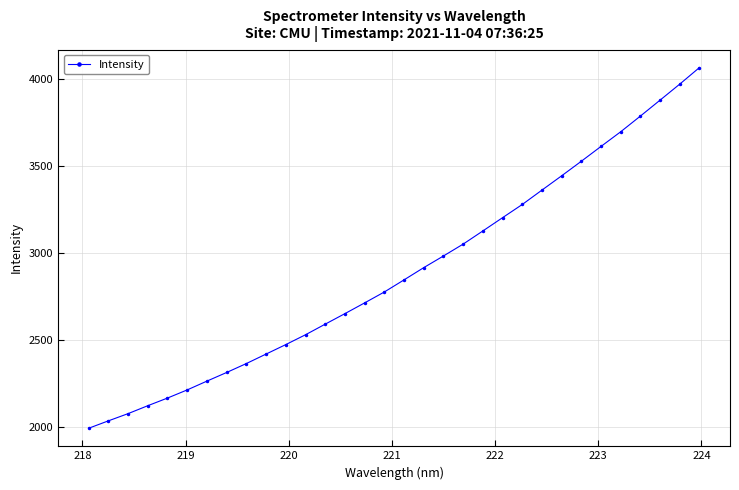

True or false: there are more than 2 points higher than both neighbors.

False